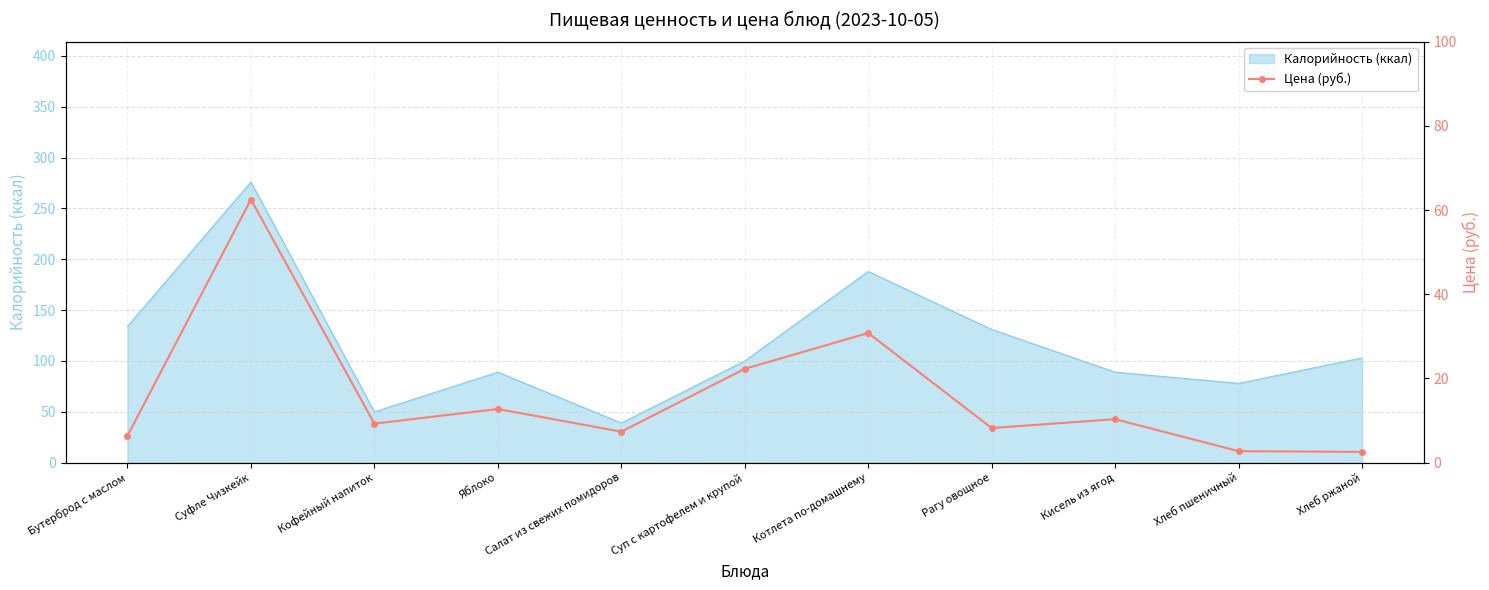

How many lines are shown in the chart?

1